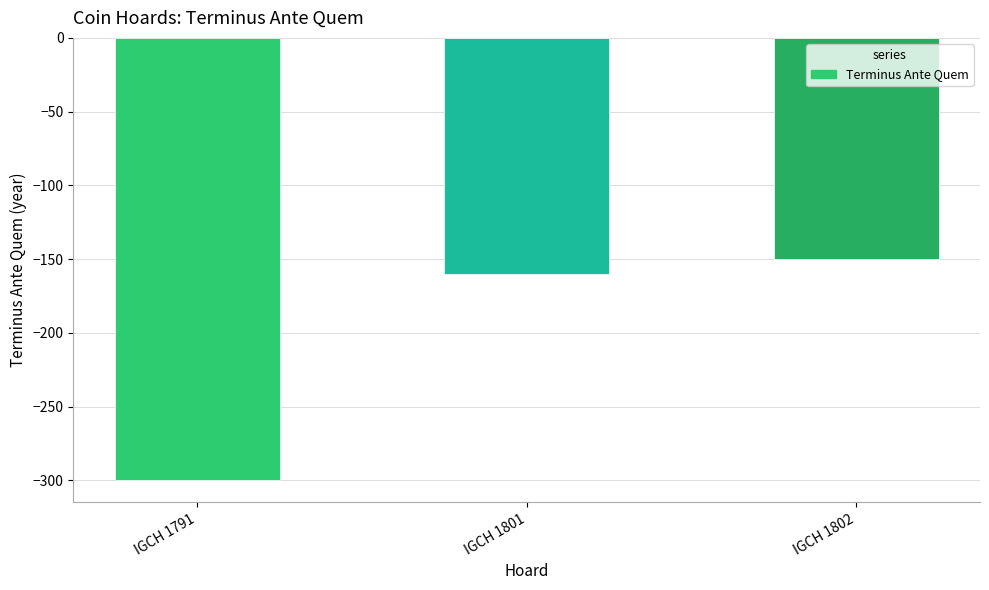

Count the number of categories in the chart.

3